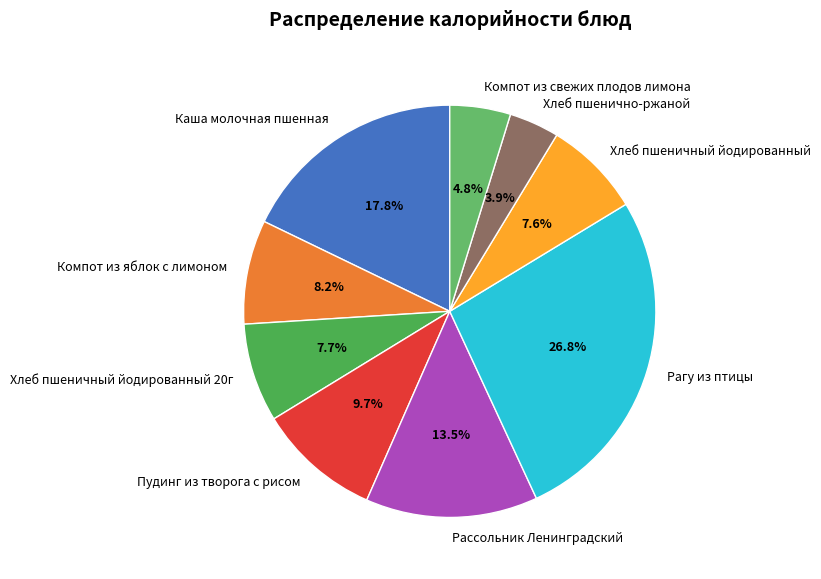

To the nearest percent, what is the difference between the largest and smallest slice percentages?

23%